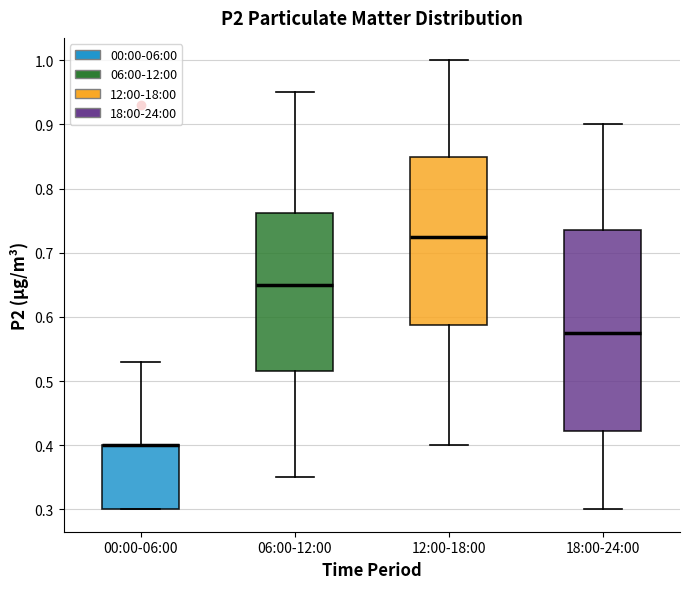

Reading left to right, read every box against the y-axis: the position of its median line, the range the box covers, and the ends of its whiskers. The values are not printed on the chart, so give them approximately, as read against the axis.

00:00-06:00: median 0.40 (drawn on the box's upper edge), box 0.30 to 0.40, whiskers 0.30 to 0.53
06:00-12:00: median 0.65, box 0.52 to 0.76, whiskers 0.35 to 0.95
12:00-18:00: median 0.73, box 0.59 to 0.85, whiskers 0.40 to 1.00
18:00-24:00: median 0.58, box 0.42 to 0.74, whiskers 0.30 to 0.90